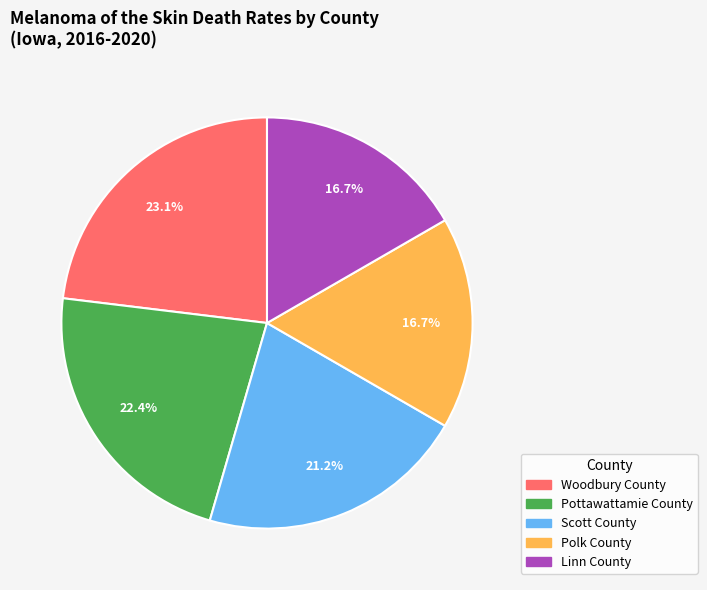

To the nearest percent, what is the combined percentage of Woodbury County and Linn County?

40%